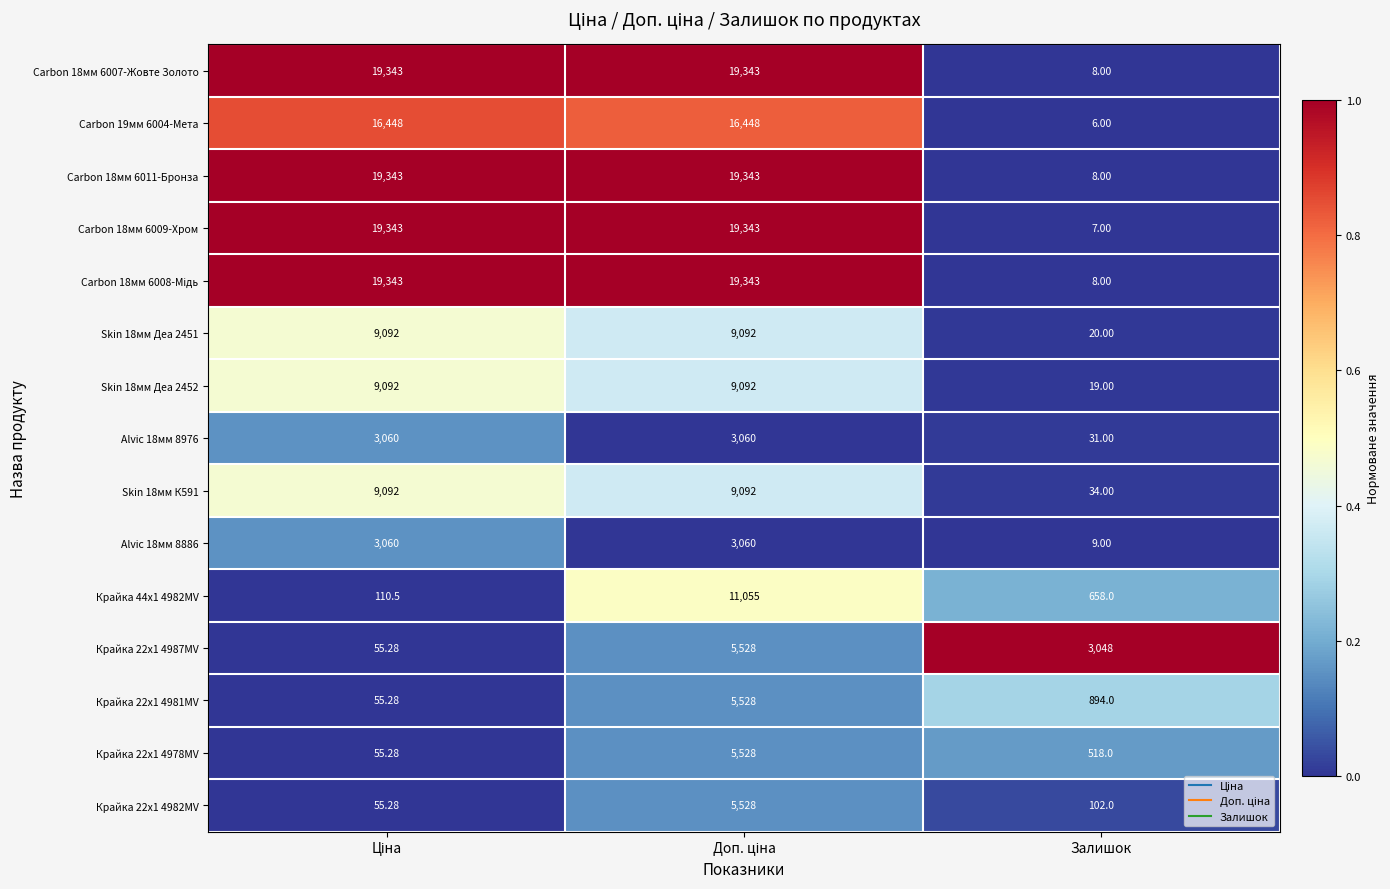

How many values in the Крайка 22x1 4987MV series are below 3048?

1